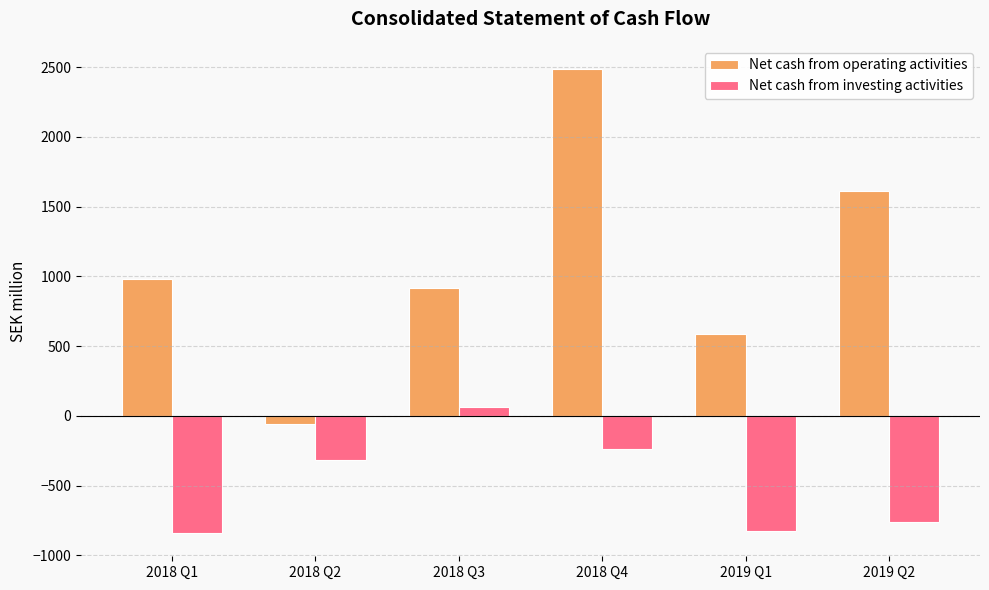

How many bars are there in each group?

2